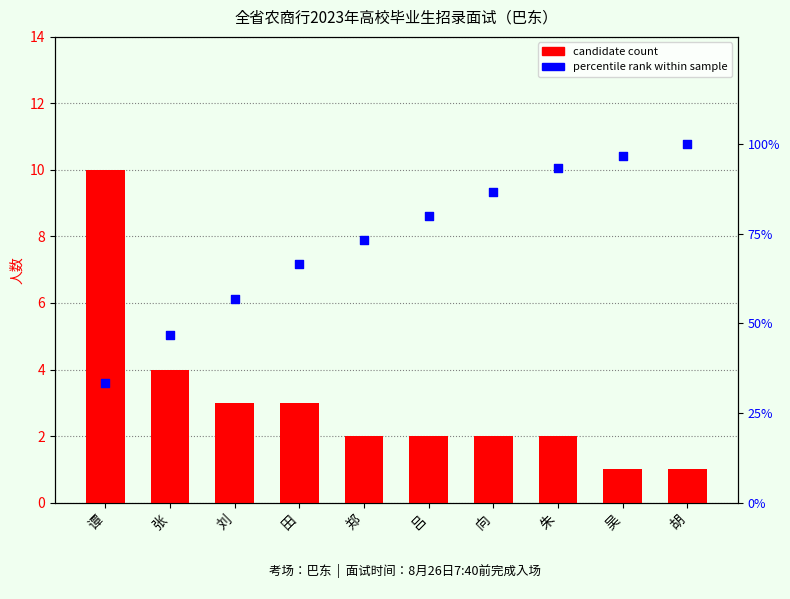

What is the total value across all series at 刘?

59.7